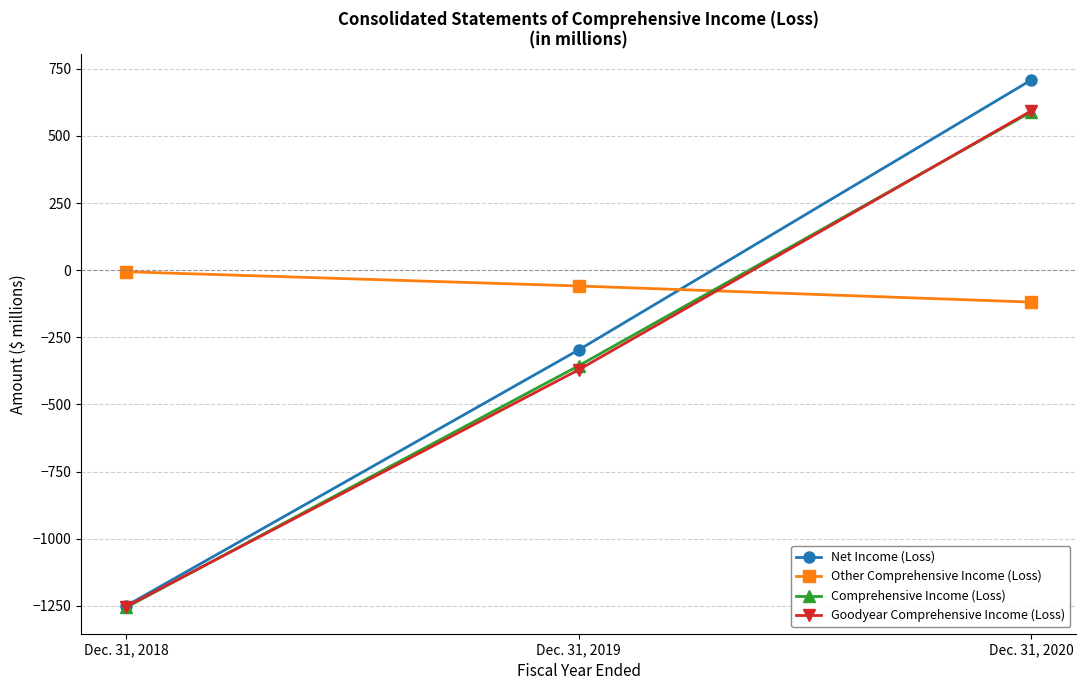

What is the difference between the maximum and minimum values in the Goodyear Comprehensive Income (Loss) series?

1846